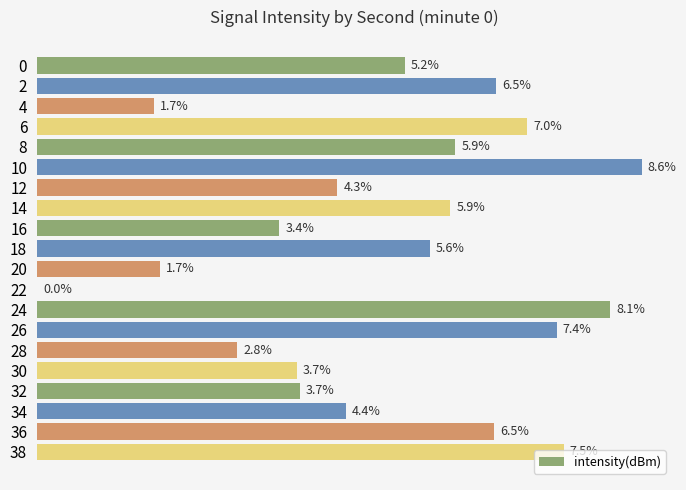

Are the bars horizontal?

Yes